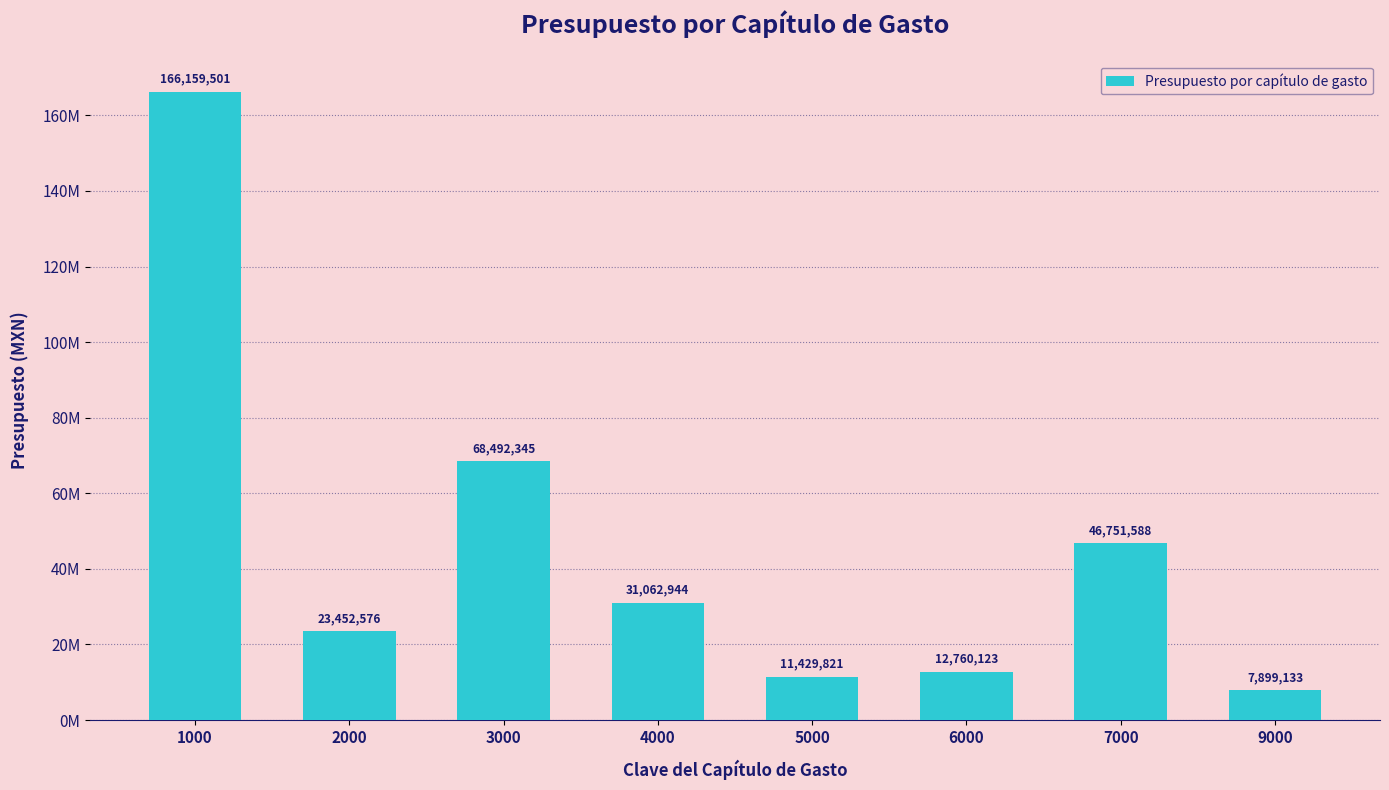

At which label does the data first exceed 31062944?

1000